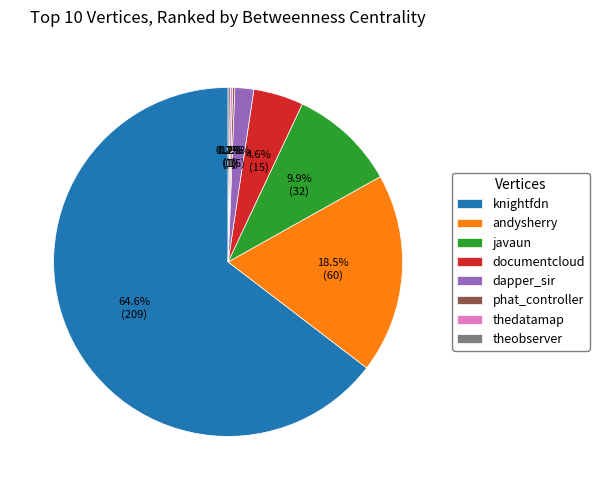

What is the majority slice?

knightfdn